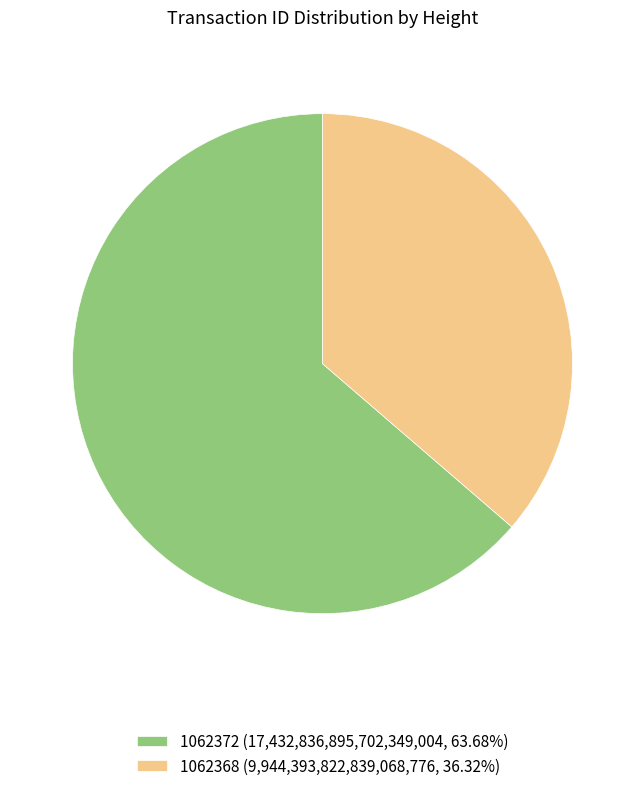

True or false: 1062368 accounts for 48% of the total.

False